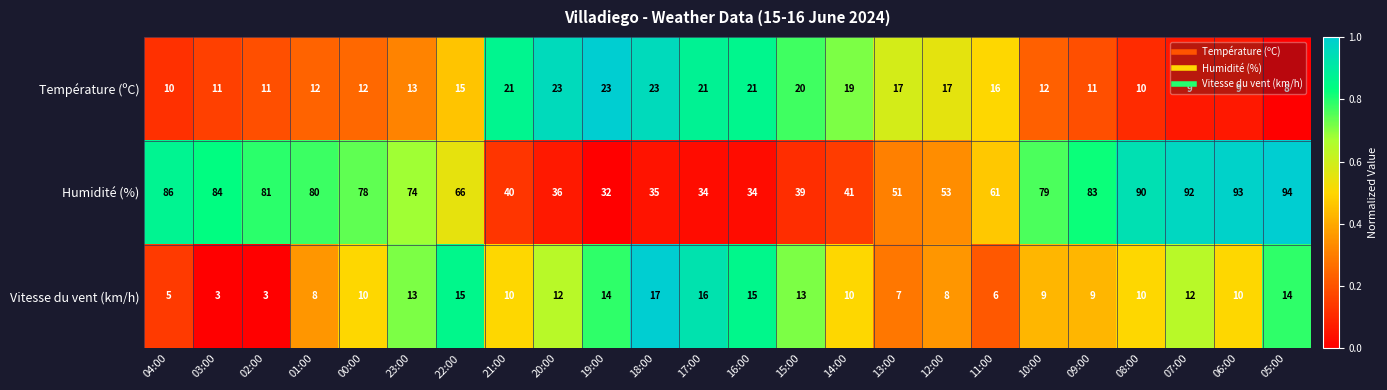

What is the average value of the Humidité (%) series?

64